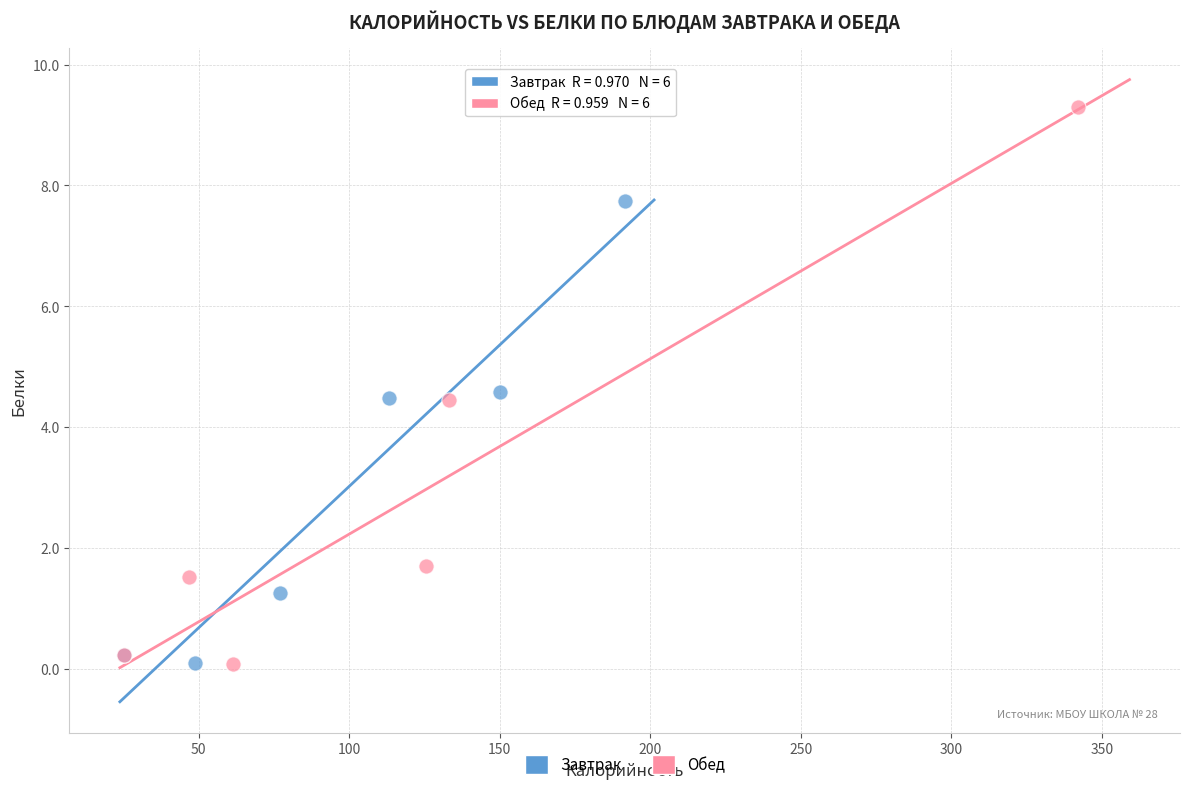

Which series reaches the maximum Y coordinate?

Обед